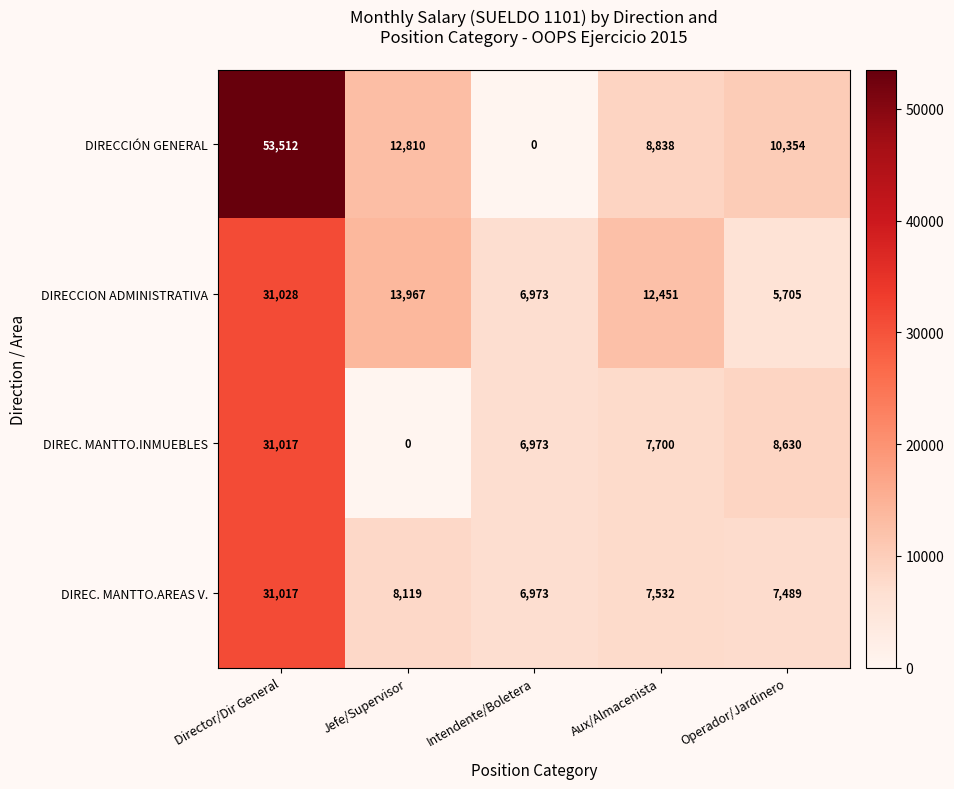

List the series in order of their overall mean, lowest first.

DIREC. MANTTO.INMUEBLES, DIREC. MANTTO.AREAS V., DIRECCION ADMINISTRATIVA, DIRECCIÓN GENERAL